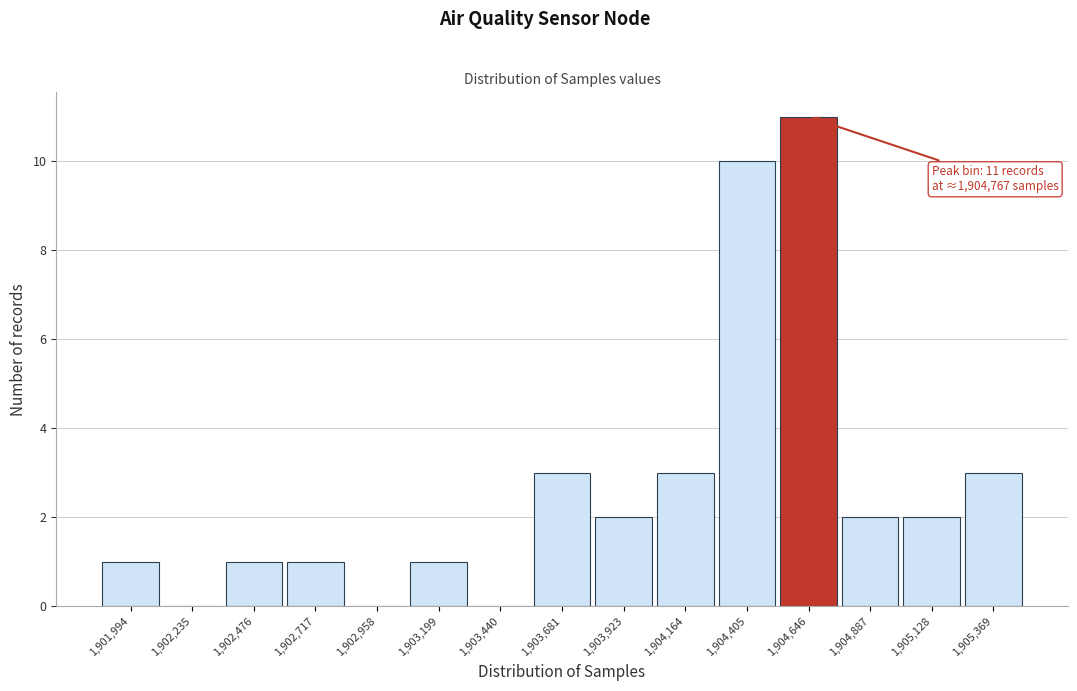

Reading left to right, what are all the values shown in this chart?

1,901,994=1	1,902,235=0	1,902,476=1	1,902,717=1	1,902,958=0	1,903,199=1	1,903,440=0	1,903,681=3	1,903,923=2	1,904,164=3	1,904,405=10	1,904,646=11	1,904,887=2	1,905,128=2	1,905,369=3